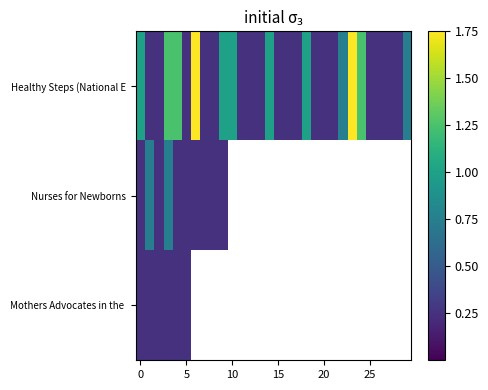

What is the difference between the maximum and minimum values in the Healthy Steps (National E series?

1.5